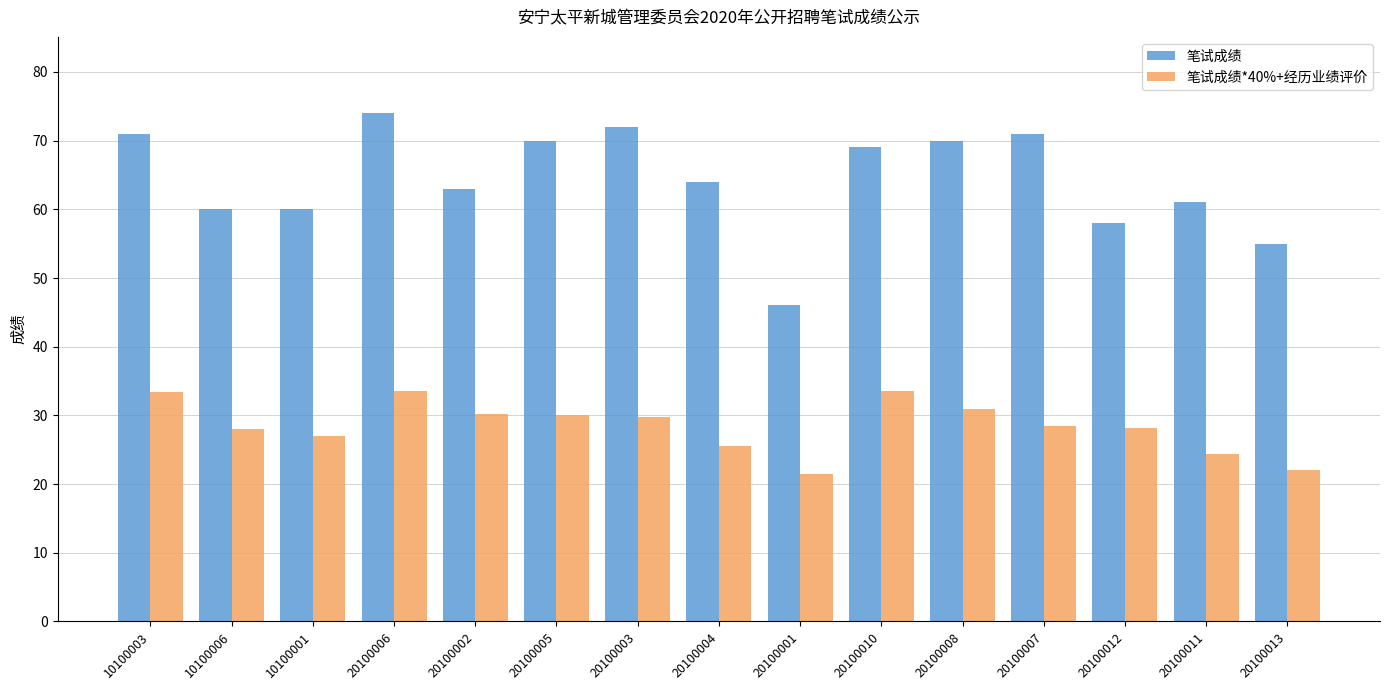

At 20100005, list the series in order from smallest to largest.

笔试成绩*40%+经历业绩评价, 笔试成绩